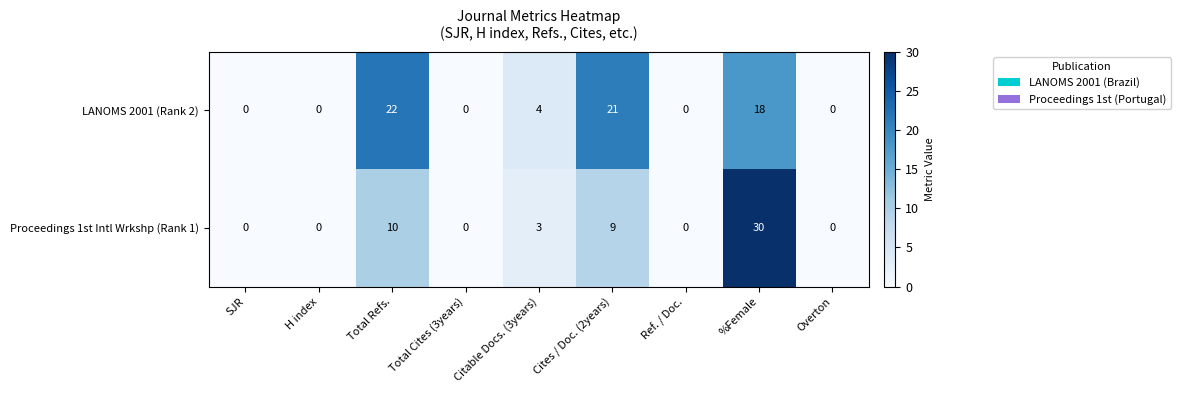

What is the maximum value shown in the chart?

30